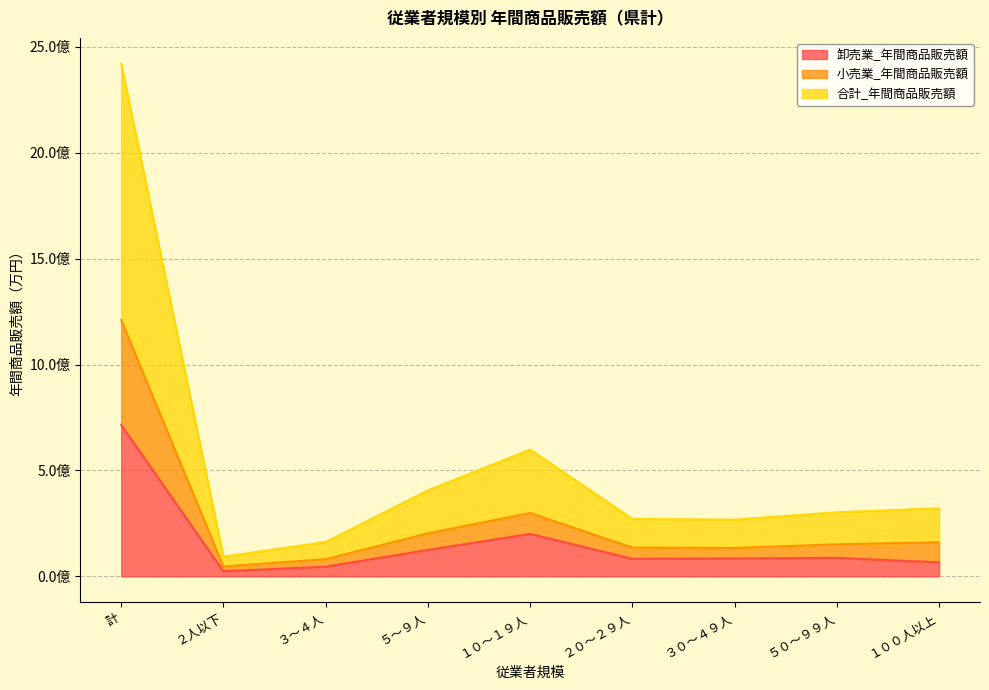

Reading right to left, what are all the values shown in this chart?

卸売業_年間商品販売額: １００人以上=65980463	５０～９９人=87064414	３０～４９人=84590248	２０～２９人=82914308	１０～１９人=200517266	５～９人=124416077	３～４人=45611554	２人以下=23971573	計=715065903
小売業_年間商品販売額: １００人以上=160639756	５０～９９人=151230735	３０～４９人=133824803	２０～２９人=135680227	１０～１９人=299185769	５～９人=202826079	３～４人=81052816	２人以下=46353451	計=1210793636
合計_年間商品販売額: １００人以上=321279512	５０～９９人=302461470	３０～４９人=267649606	２０～２９人=271360454	１０～１９人=598371538	５～９人=405652158	３～４人=162105632	２人以下=92706902	計=2421587272